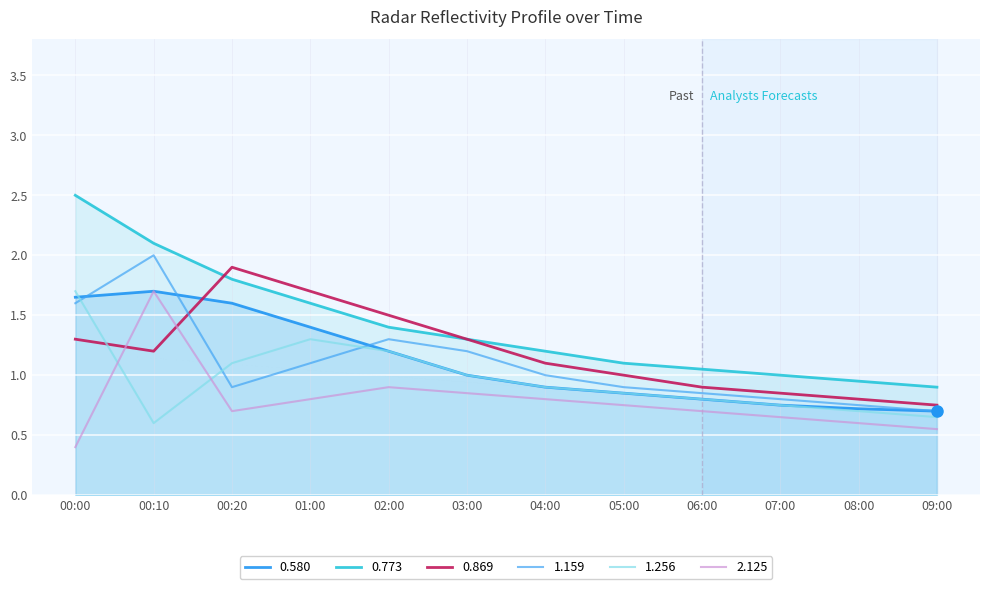

The value of 0.580 at 00:20 is 1.6. True or false?

True